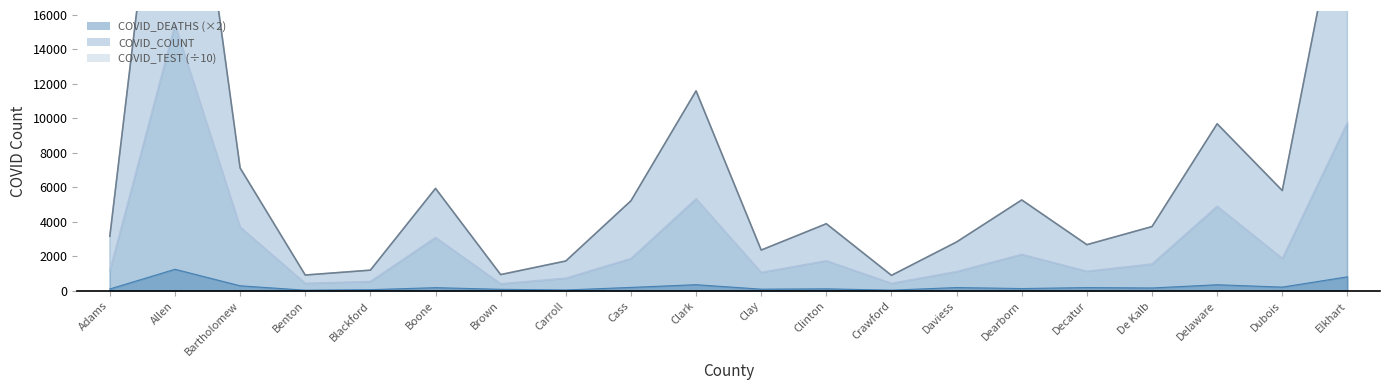

What is the minimum value shown in the chart?

24.0